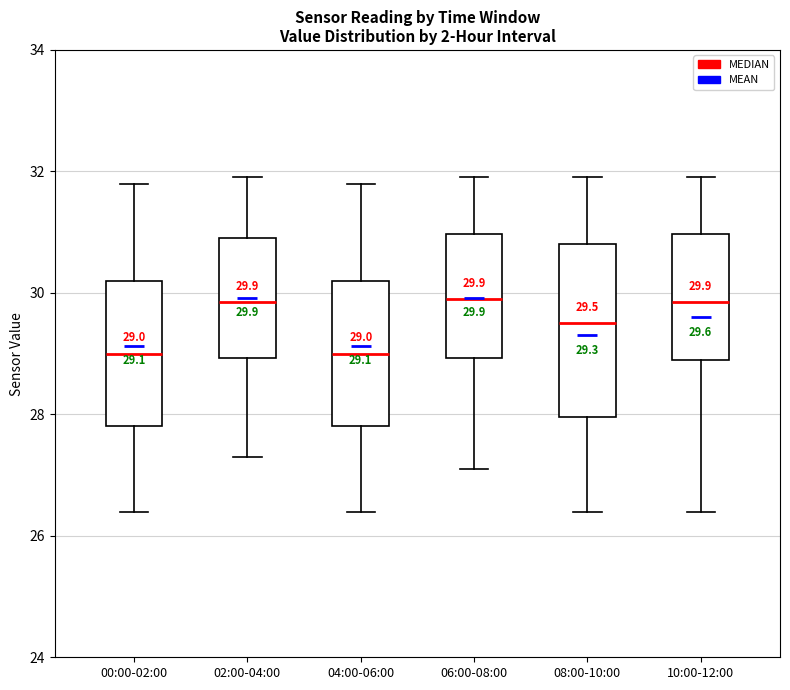

Which box is the tallest, from its lower edge to its upper edge?

08:00-10:00